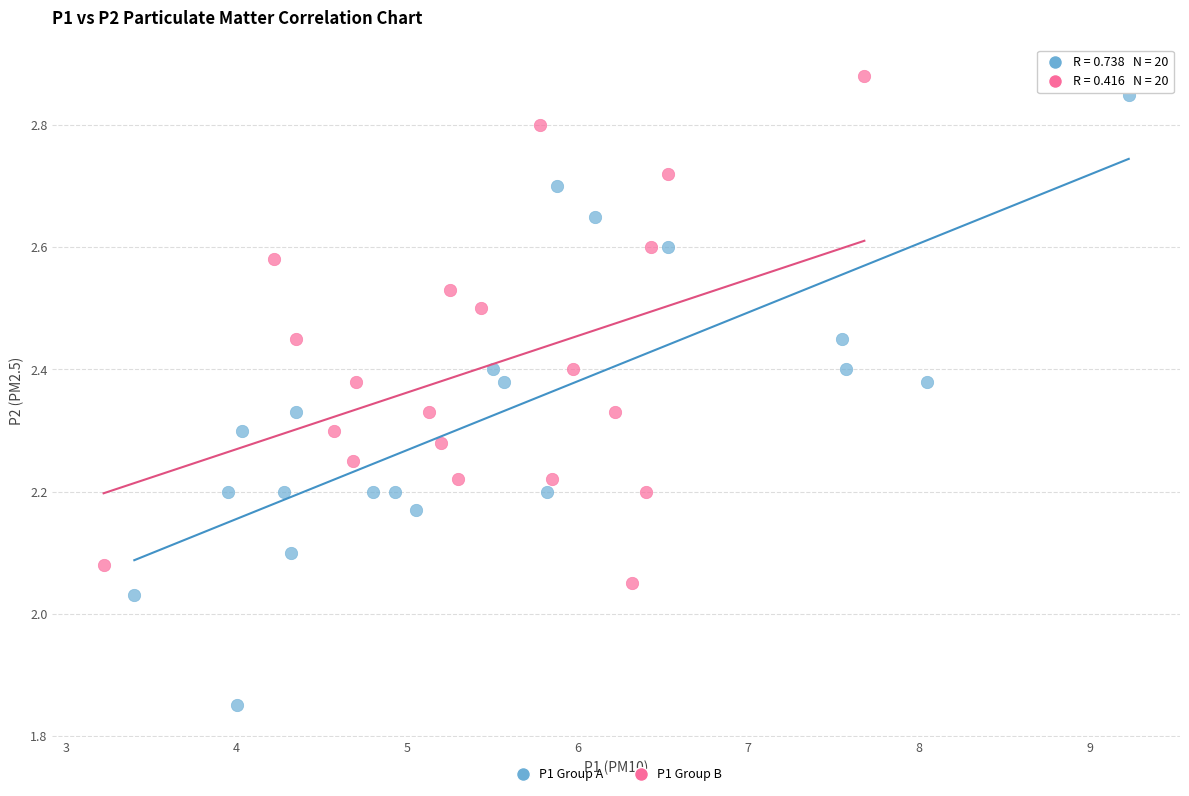

What are all the series names shown in the legend?

P1 Group A, P1 Group B